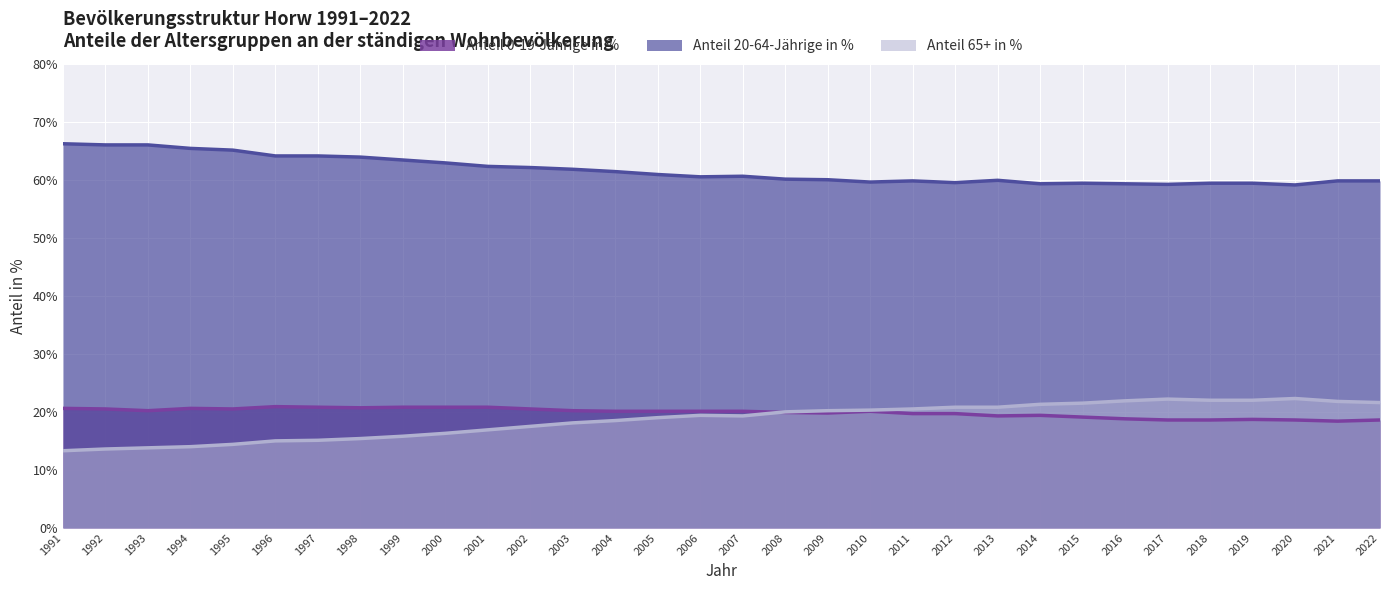

Is the value of Anteil 0-19-Jährige in % at 2018 greater than the value of Anteil 65+ in % at 2007?

No